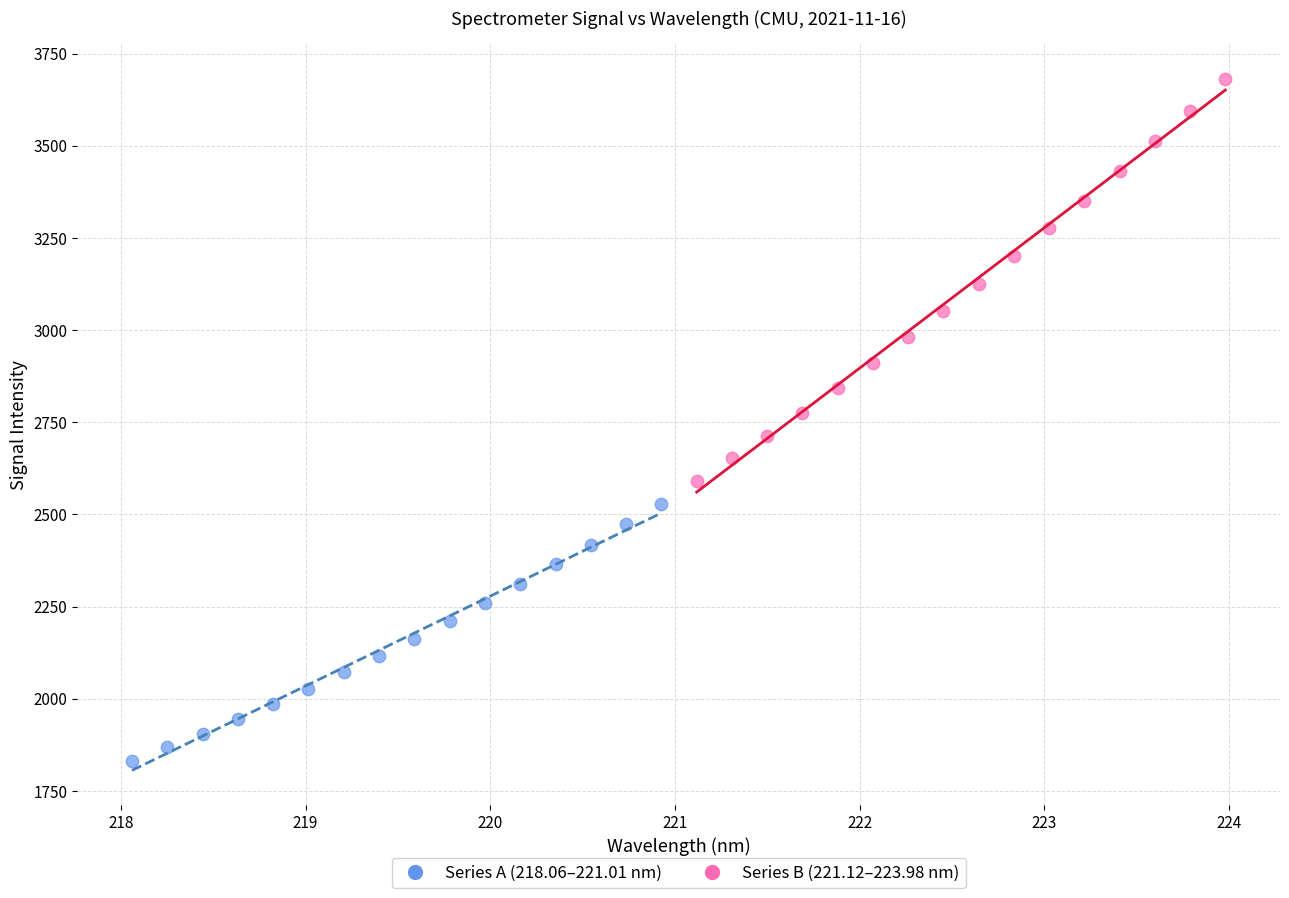

Which series reaches the maximum Y coordinate?

Series B (221.12–223.98 nm)